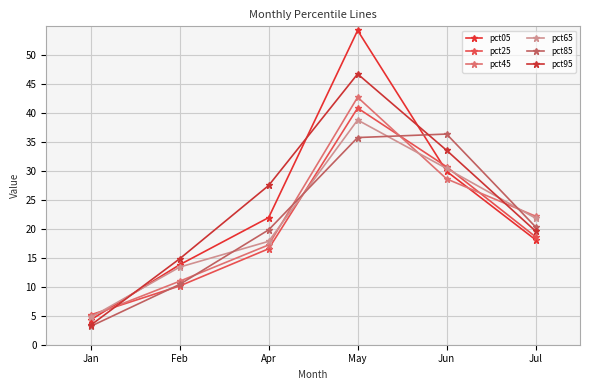

What is the label of the 2nd point from the left?

Feb